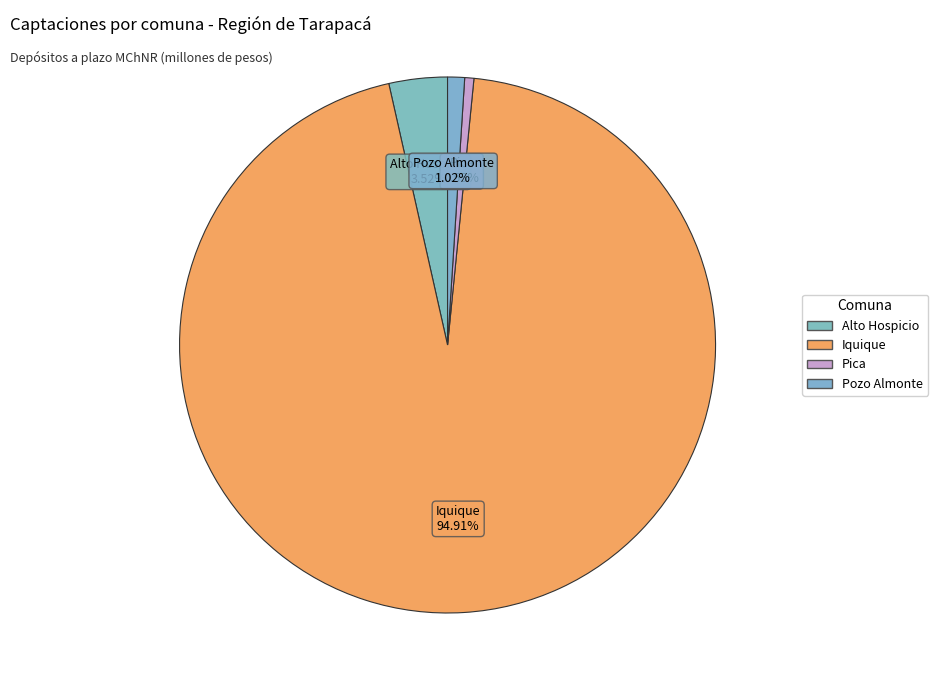

How many slices are in this pie chart?

4